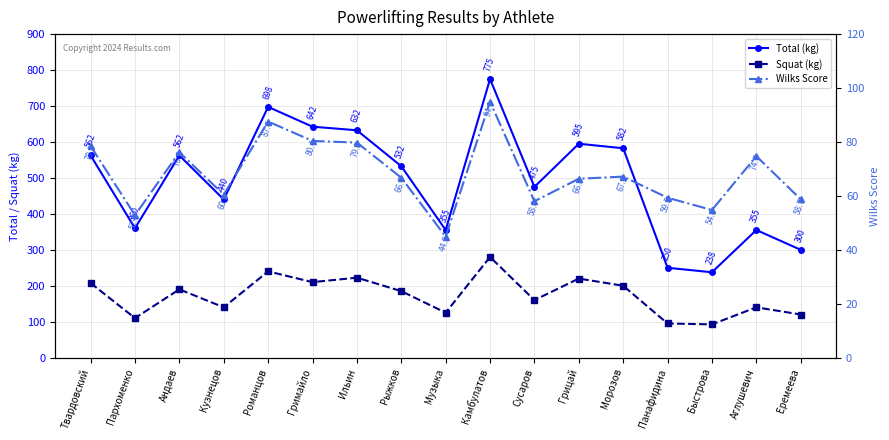

Reading left to right, what are all the values shown in this chart?

Total (kg): Твардовский=562.5	Пархоменко=360.0	Андаев=562.5	Кузнецов=440.0	Романцов=697.5	Гримайло=642.5	Ильин=632.5	Рыжков=532.5	Музыка=355.0	Камбулатов=775.0	Сусаров=475.0	Грицай=595.0	Морозов=582.5	Панафидина=250.0	Быстрова=237.5	Аглушевич=355.0	Еремеева=300.0
Squat (kg): Твардовский=207.5	Пархоменко=110.0	Андаев=190.0	Кузнецов=140.0	Романцов=240.0	Гримайло=210.0	Ильин=222.5	Рыжков=185.0	Музыка=125.0	Камбулатов=280.0	Сусаров=160.0	Грицай=220.0	Морозов=200.0	Панафидина=95.0	Быстрова=92.5	Аглушевич=140.0	Еремеева=120.0
Wilks Score: Твардовский=78.5	Пархоменко=52.8	Андаев=76.2	Кузнецов=60.5	Романцов=87.6	Гримайло=80.4	Ильин=79.8	Рыжков=66.7	Музыка=44.9	Камбулатов=94.9	Сусаров=58.0	Грицай=66.3	Морозов=67.2	Панафидина=59.3	Быстрова=54.8	Аглушевич=74.7	Еремеева=58.7